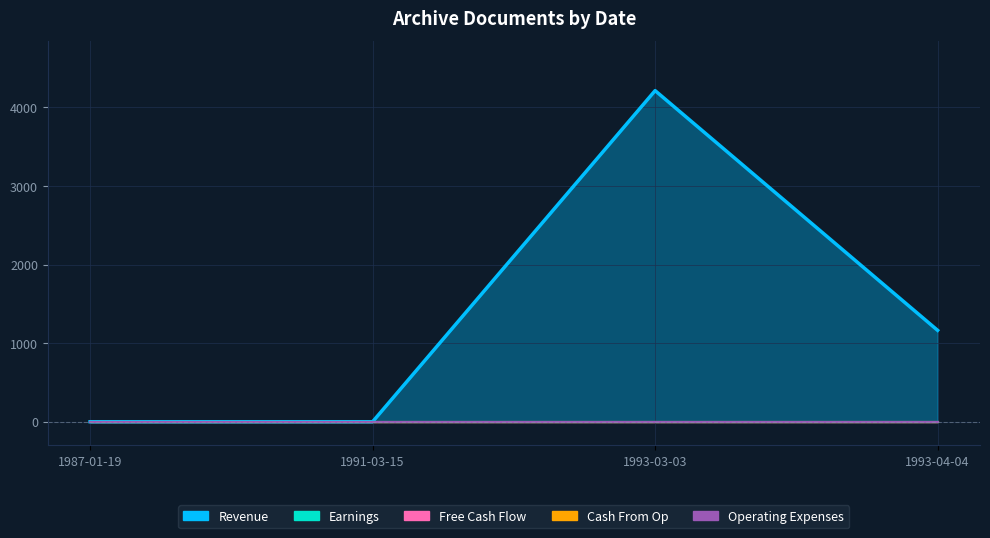

True or false: Free Cash Flow and Cash From Op intersect in this chart.

False